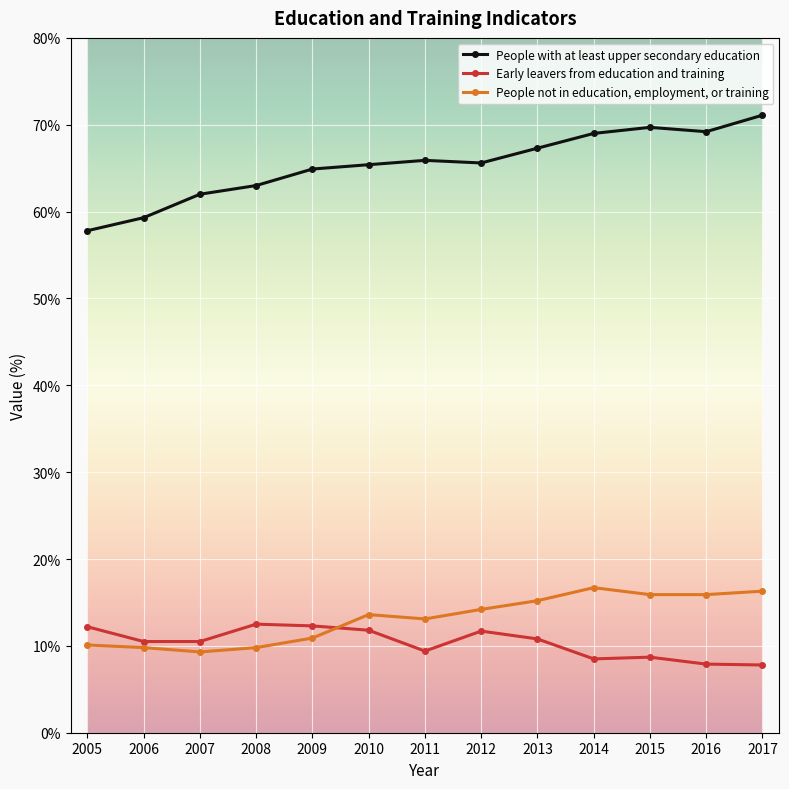

The value of People with at least upper secondary education at 2010 is 65.4. True or false?

True